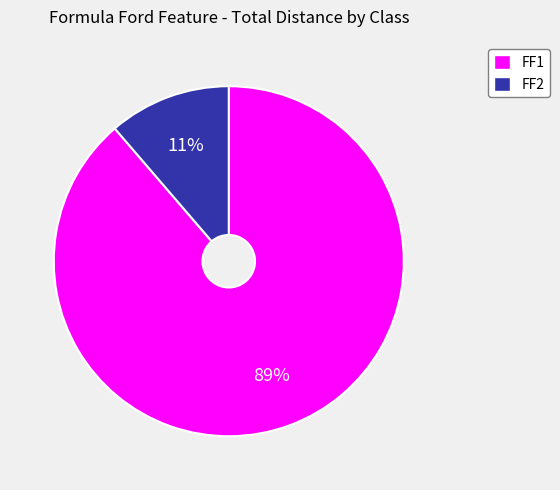

Do FF1 and FF2 together represent more than half of the pie?

Yes